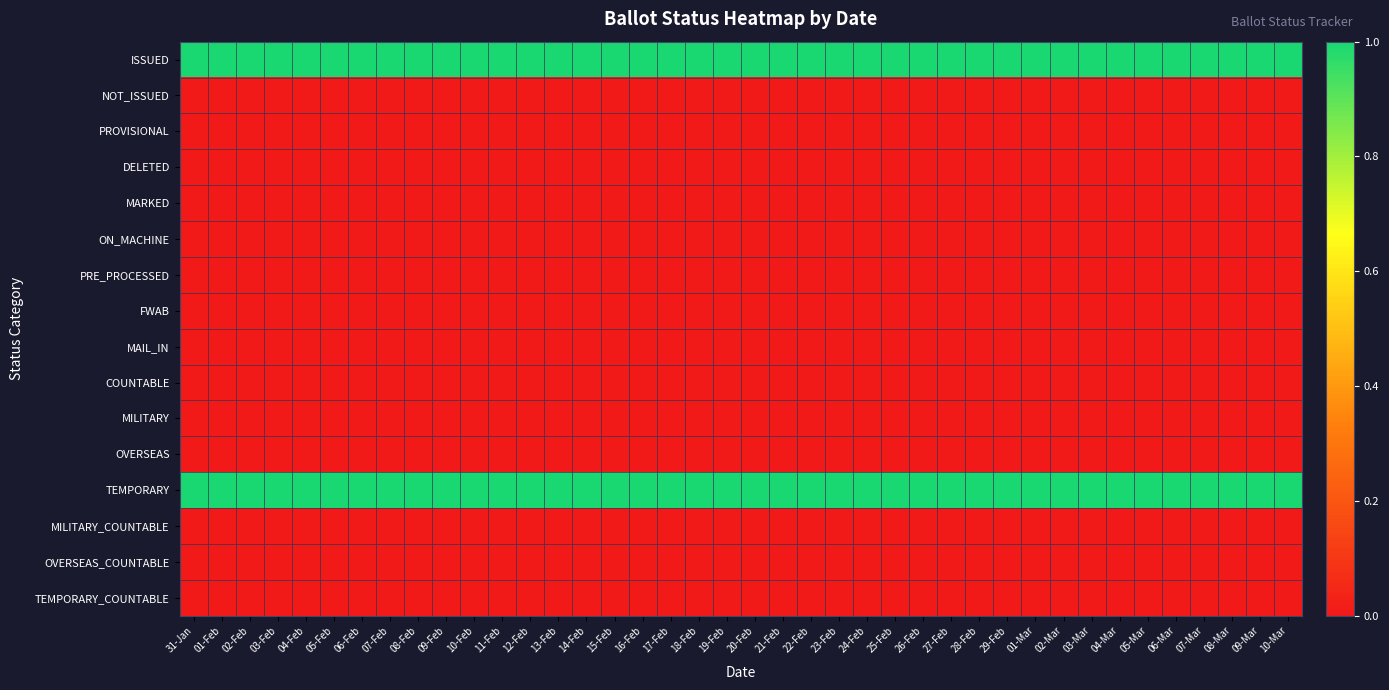

Reading left to right, transcribe all the data shown in this chart.

ISSUED: 31-Jan=1	01-Feb=1	02-Feb=1	03-Feb=1	04-Feb=1	05-Feb=1	06-Feb=1	07-Feb=1	08-Feb=1	09-Feb=1	10-Feb=1	11-Feb=1	12-Feb=1	13-Feb=1	14-Feb=1	15-Feb=1	16-Feb=1	17-Feb=1	18-Feb=1	19-Feb=1	20-Feb=1	21-Feb=1	22-Feb=1	23-Feb=1	24-Feb=1	25-Feb=1	26-Feb=1	27-Feb=1	28-Feb=1	29-Feb=1	01-Mar=1	02-Mar=1	03-Mar=1	04-Mar=1	05-Mar=1	06-Mar=1	07-Mar=1	08-Mar=1	09-Mar=1	10-Mar=1
NOT_ISSUED: 31-Jan=0	01-Feb=0	02-Feb=0	03-Feb=0	04-Feb=0	05-Feb=0	06-Feb=0	07-Feb=0	08-Feb=0	09-Feb=0	10-Feb=0	11-Feb=0	12-Feb=0	13-Feb=0	14-Feb=0	15-Feb=0	16-Feb=0	17-Feb=0	18-Feb=0	19-Feb=0	20-Feb=0	21-Feb=0	22-Feb=0	23-Feb=0	24-Feb=0	25-Feb=0	26-Feb=0	27-Feb=0	28-Feb=0	29-Feb=0	01-Mar=0	02-Mar=0	03-Mar=0	04-Mar=0	05-Mar=0	06-Mar=0	07-Mar=0	08-Mar=0	09-Mar=0	10-Mar=0
PROVISIONAL: 31-Jan=0	01-Feb=0	02-Feb=0	03-Feb=0	04-Feb=0	05-Feb=0	06-Feb=0	07-Feb=0	08-Feb=0	09-Feb=0	10-Feb=0	11-Feb=0	12-Feb=0	13-Feb=0	14-Feb=0	15-Feb=0	16-Feb=0	17-Feb=0	18-Feb=0	19-Feb=0	20-Feb=0	21-Feb=0	22-Feb=0	23-Feb=0	24-Feb=0	25-Feb=0	26-Feb=0	27-Feb=0	28-Feb=0	29-Feb=0	01-Mar=0	02-Mar=0	03-Mar=0	04-Mar=0	05-Mar=0	06-Mar=0	07-Mar=0	08-Mar=0	09-Mar=0	10-Mar=0
DELETED: 31-Jan=0	01-Feb=0	02-Feb=0	03-Feb=0	04-Feb=0	05-Feb=0	06-Feb=0	07-Feb=0	08-Feb=0	09-Feb=0	10-Feb=0	11-Feb=0	12-Feb=0	13-Feb=0	14-Feb=0	15-Feb=0	16-Feb=0	17-Feb=0	18-Feb=0	19-Feb=0	20-Feb=0	21-Feb=0	22-Feb=0	23-Feb=0	24-Feb=0	25-Feb=0	26-Feb=0	27-Feb=0	28-Feb=0	29-Feb=0	01-Mar=0	02-Mar=0	03-Mar=0	04-Mar=0	05-Mar=0	06-Mar=0	07-Mar=0	08-Mar=0	09-Mar=0	10-Mar=0
MARKED: 31-Jan=0	01-Feb=0	02-Feb=0	03-Feb=0	04-Feb=0	05-Feb=0	06-Feb=0	07-Feb=0	08-Feb=0	09-Feb=0	10-Feb=0	11-Feb=0	12-Feb=0	13-Feb=0	14-Feb=0	15-Feb=0	16-Feb=0	17-Feb=0	18-Feb=0	19-Feb=0	20-Feb=0	21-Feb=0	22-Feb=0	23-Feb=0	24-Feb=0	25-Feb=0	26-Feb=0	27-Feb=0	28-Feb=0	29-Feb=0	01-Mar=0	02-Mar=0	03-Mar=0	04-Mar=0	05-Mar=0	06-Mar=0	07-Mar=0	08-Mar=0	09-Mar=0	10-Mar=0
ON_MACHINE: 31-Jan=0	01-Feb=0	02-Feb=0	03-Feb=0	04-Feb=0	05-Feb=0	06-Feb=0	07-Feb=0	08-Feb=0	09-Feb=0	10-Feb=0	11-Feb=0	12-Feb=0	13-Feb=0	14-Feb=0	15-Feb=0	16-Feb=0	17-Feb=0	18-Feb=0	19-Feb=0	20-Feb=0	21-Feb=0	22-Feb=0	23-Feb=0	24-Feb=0	25-Feb=0	26-Feb=0	27-Feb=0	28-Feb=0	29-Feb=0	01-Mar=0	02-Mar=0	03-Mar=0	04-Mar=0	05-Mar=0	06-Mar=0	07-Mar=0	08-Mar=0	09-Mar=0	10-Mar=0
PRE_PROCESSED: 31-Jan=0	01-Feb=0	02-Feb=0	03-Feb=0	04-Feb=0	05-Feb=0	06-Feb=0	07-Feb=0	08-Feb=0	09-Feb=0	10-Feb=0	11-Feb=0	12-Feb=0	13-Feb=0	14-Feb=0	15-Feb=0	16-Feb=0	17-Feb=0	18-Feb=0	19-Feb=0	20-Feb=0	21-Feb=0	22-Feb=0	23-Feb=0	24-Feb=0	25-Feb=0	26-Feb=0	27-Feb=0	28-Feb=0	29-Feb=0	01-Mar=0	02-Mar=0	03-Mar=0	04-Mar=0	05-Mar=0	06-Mar=0	07-Mar=0	08-Mar=0	09-Mar=0	10-Mar=0
FWAB: 31-Jan=0	01-Feb=0	02-Feb=0	03-Feb=0	04-Feb=0	05-Feb=0	06-Feb=0	07-Feb=0	08-Feb=0	09-Feb=0	10-Feb=0	11-Feb=0	12-Feb=0	13-Feb=0	14-Feb=0	15-Feb=0	16-Feb=0	17-Feb=0	18-Feb=0	19-Feb=0	20-Feb=0	21-Feb=0	22-Feb=0	23-Feb=0	24-Feb=0	25-Feb=0	26-Feb=0	27-Feb=0	28-Feb=0	29-Feb=0	01-Mar=0	02-Mar=0	03-Mar=0	04-Mar=0	05-Mar=0	06-Mar=0	07-Mar=0	08-Mar=0	09-Mar=0	10-Mar=0
MAIL_IN: 31-Jan=0	01-Feb=0	02-Feb=0	03-Feb=0	04-Feb=0	05-Feb=0	06-Feb=0	07-Feb=0	08-Feb=0	09-Feb=0	10-Feb=0	11-Feb=0	12-Feb=0	13-Feb=0	14-Feb=0	15-Feb=0	16-Feb=0	17-Feb=0	18-Feb=0	19-Feb=0	20-Feb=0	21-Feb=0	22-Feb=0	23-Feb=0	24-Feb=0	25-Feb=0	26-Feb=0	27-Feb=0	28-Feb=0	29-Feb=0	01-Mar=0	02-Mar=0	03-Mar=0	04-Mar=0	05-Mar=0	06-Mar=0	07-Mar=0	08-Mar=0	09-Mar=0	10-Mar=0
COUNTABLE: 31-Jan=0	01-Feb=0	02-Feb=0	03-Feb=0	04-Feb=0	05-Feb=0	06-Feb=0	07-Feb=0	08-Feb=0	09-Feb=0	10-Feb=0	11-Feb=0	12-Feb=0	13-Feb=0	14-Feb=0	15-Feb=0	16-Feb=0	17-Feb=0	18-Feb=0	19-Feb=0	20-Feb=0	21-Feb=0	22-Feb=0	23-Feb=0	24-Feb=0	25-Feb=0	26-Feb=0	27-Feb=0	28-Feb=0	29-Feb=0	01-Mar=0	02-Mar=0	03-Mar=0	04-Mar=0	05-Mar=0	06-Mar=0	07-Mar=0	08-Mar=0	09-Mar=0	10-Mar=0
MILITARY: 31-Jan=0	01-Feb=0	02-Feb=0	03-Feb=0	04-Feb=0	05-Feb=0	06-Feb=0	07-Feb=0	08-Feb=0	09-Feb=0	10-Feb=0	11-Feb=0	12-Feb=0	13-Feb=0	14-Feb=0	15-Feb=0	16-Feb=0	17-Feb=0	18-Feb=0	19-Feb=0	20-Feb=0	21-Feb=0	22-Feb=0	23-Feb=0	24-Feb=0	25-Feb=0	26-Feb=0	27-Feb=0	28-Feb=0	29-Feb=0	01-Mar=0	02-Mar=0	03-Mar=0	04-Mar=0	05-Mar=0	06-Mar=0	07-Mar=0	08-Mar=0	09-Mar=0	10-Mar=0
OVERSEAS: 31-Jan=0	01-Feb=0	02-Feb=0	03-Feb=0	04-Feb=0	05-Feb=0	06-Feb=0	07-Feb=0	08-Feb=0	09-Feb=0	10-Feb=0	11-Feb=0	12-Feb=0	13-Feb=0	14-Feb=0	15-Feb=0	16-Feb=0	17-Feb=0	18-Feb=0	19-Feb=0	20-Feb=0	21-Feb=0	22-Feb=0	23-Feb=0	24-Feb=0	25-Feb=0	26-Feb=0	27-Feb=0	28-Feb=0	29-Feb=0	01-Mar=0	02-Mar=0	03-Mar=0	04-Mar=0	05-Mar=0	06-Mar=0	07-Mar=0	08-Mar=0	09-Mar=0	10-Mar=0
TEMPORARY: 31-Jan=1	01-Feb=1	02-Feb=1	03-Feb=1	04-Feb=1	05-Feb=1	06-Feb=1	07-Feb=1	08-Feb=1	09-Feb=1	10-Feb=1	11-Feb=1	12-Feb=1	13-Feb=1	14-Feb=1	15-Feb=1	16-Feb=1	17-Feb=1	18-Feb=1	19-Feb=1	20-Feb=1	21-Feb=1	22-Feb=1	23-Feb=1	24-Feb=1	25-Feb=1	26-Feb=1	27-Feb=1	28-Feb=1	29-Feb=1	01-Mar=1	02-Mar=1	03-Mar=1	04-Mar=1	05-Mar=1	06-Mar=1	07-Mar=1	08-Mar=1	09-Mar=1	10-Mar=1
MILITARY_COUNTABLE: 31-Jan=0	01-Feb=0	02-Feb=0	03-Feb=0	04-Feb=0	05-Feb=0	06-Feb=0	07-Feb=0	08-Feb=0	09-Feb=0	10-Feb=0	11-Feb=0	12-Feb=0	13-Feb=0	14-Feb=0	15-Feb=0	16-Feb=0	17-Feb=0	18-Feb=0	19-Feb=0	20-Feb=0	21-Feb=0	22-Feb=0	23-Feb=0	24-Feb=0	25-Feb=0	26-Feb=0	27-Feb=0	28-Feb=0	29-Feb=0	01-Mar=0	02-Mar=0	03-Mar=0	04-Mar=0	05-Mar=0	06-Mar=0	07-Mar=0	08-Mar=0	09-Mar=0	10-Mar=0
OVERSEAS_COUNTABLE: 31-Jan=0	01-Feb=0	02-Feb=0	03-Feb=0	04-Feb=0	05-Feb=0	06-Feb=0	07-Feb=0	08-Feb=0	09-Feb=0	10-Feb=0	11-Feb=0	12-Feb=0	13-Feb=0	14-Feb=0	15-Feb=0	16-Feb=0	17-Feb=0	18-Feb=0	19-Feb=0	20-Feb=0	21-Feb=0	22-Feb=0	23-Feb=0	24-Feb=0	25-Feb=0	26-Feb=0	27-Feb=0	28-Feb=0	29-Feb=0	01-Mar=0	02-Mar=0	03-Mar=0	04-Mar=0	05-Mar=0	06-Mar=0	07-Mar=0	08-Mar=0	09-Mar=0	10-Mar=0
TEMPORARY_COUNTABLE: 31-Jan=0	01-Feb=0	02-Feb=0	03-Feb=0	04-Feb=0	05-Feb=0	06-Feb=0	07-Feb=0	08-Feb=0	09-Feb=0	10-Feb=0	11-Feb=0	12-Feb=0	13-Feb=0	14-Feb=0	15-Feb=0	16-Feb=0	17-Feb=0	18-Feb=0	19-Feb=0	20-Feb=0	21-Feb=0	22-Feb=0	23-Feb=0	24-Feb=0	25-Feb=0	26-Feb=0	27-Feb=0	28-Feb=0	29-Feb=0	01-Mar=0	02-Mar=0	03-Mar=0	04-Mar=0	05-Mar=0	06-Mar=0	07-Mar=0	08-Mar=0	09-Mar=0	10-Mar=0